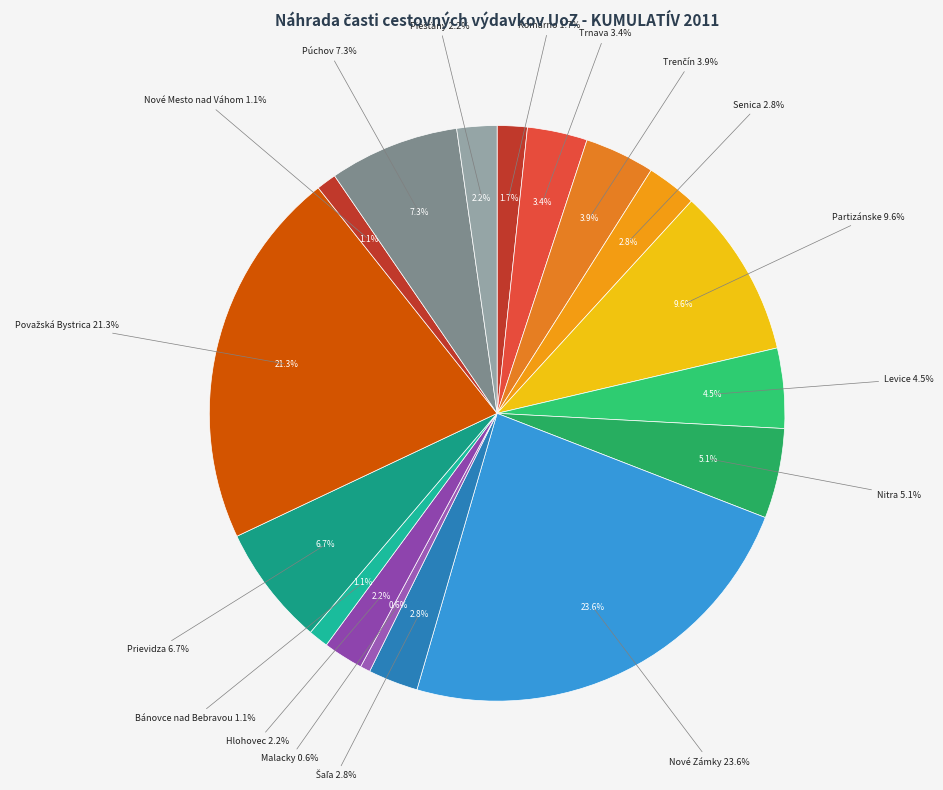

Is there a majority slice in this chart?

No